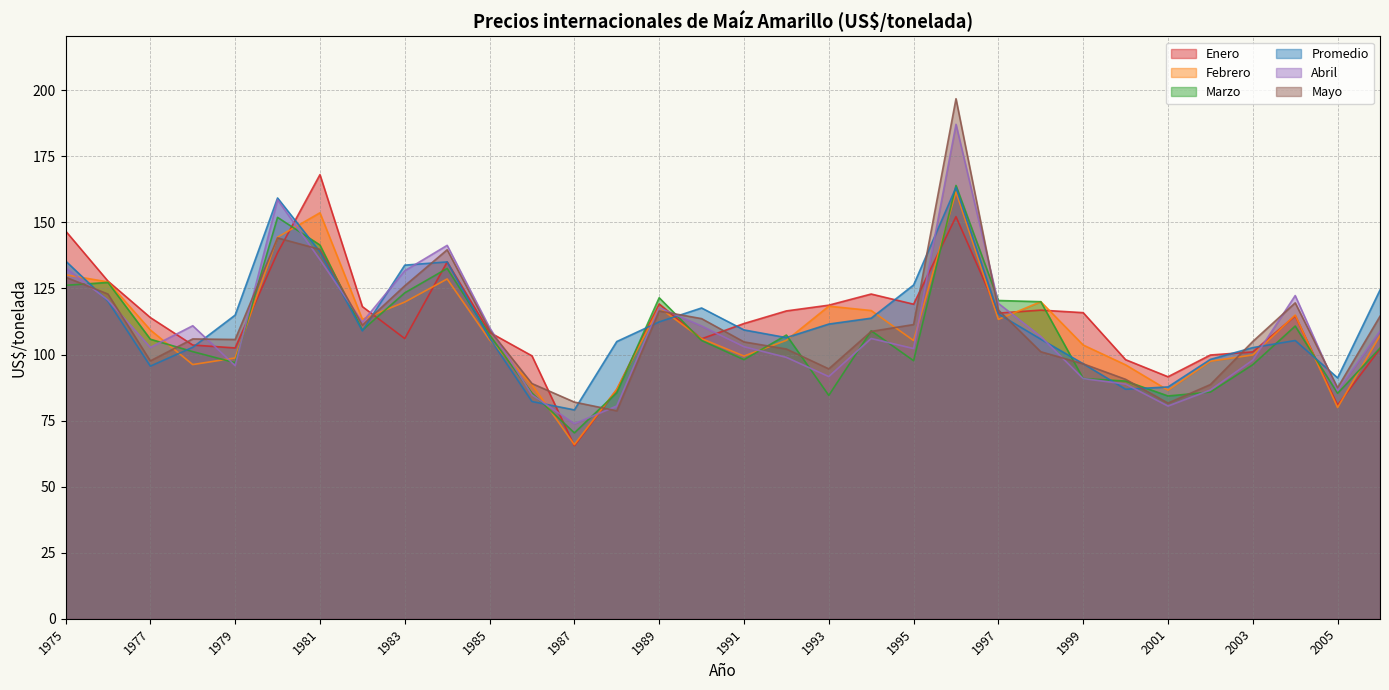

What are all the series names shown in the legend?

Enero, Febrero, Marzo, Promedio, Abril, Mayo